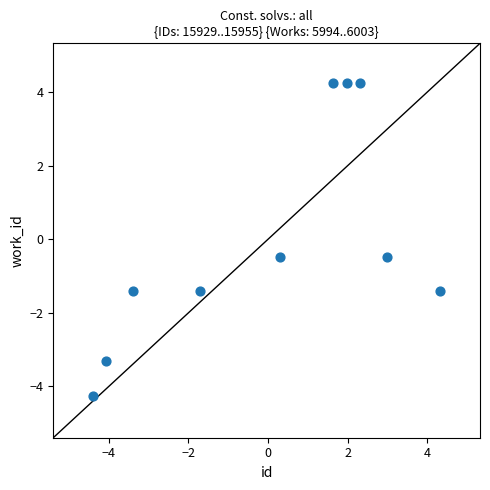

What is the range of X values (max minus min)?

8.7